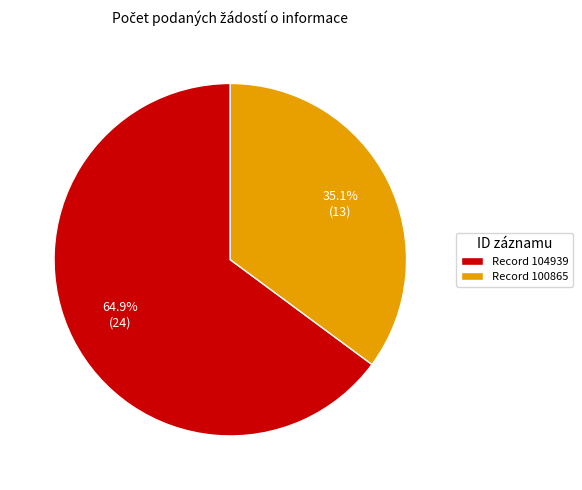

What percentage is NOT represented by Record 100865?

64.9%